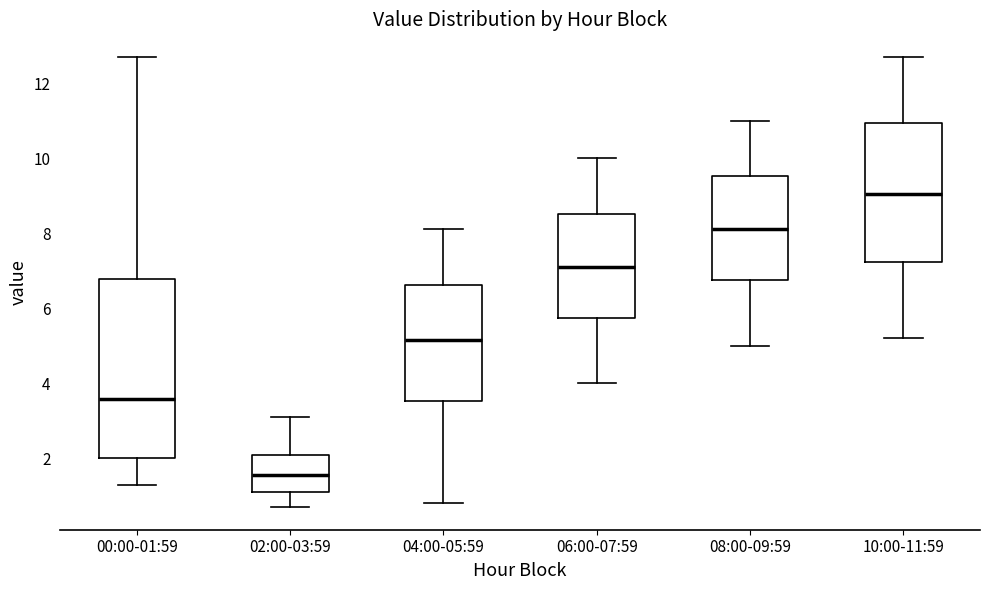

Where does the upper whisker of the box for 06:00-07:59 end on the y-axis? The values are not printed on the chart, so give them approximately, as read against the axis.

10.0